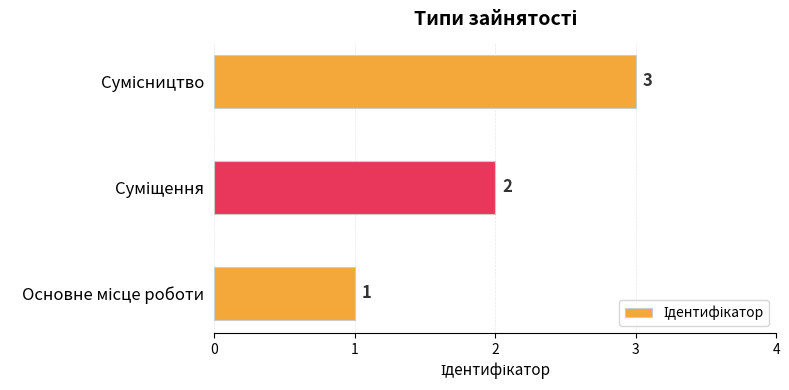

Count the values in the range 1 to 3.

3